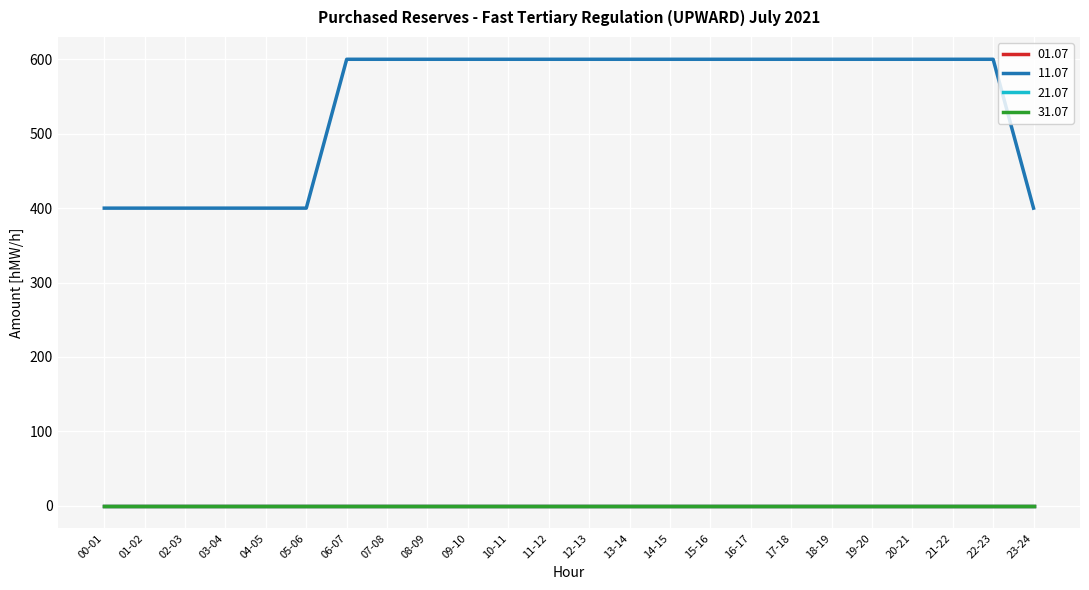

What is the difference between the highest and lowest values at 03-04?

400